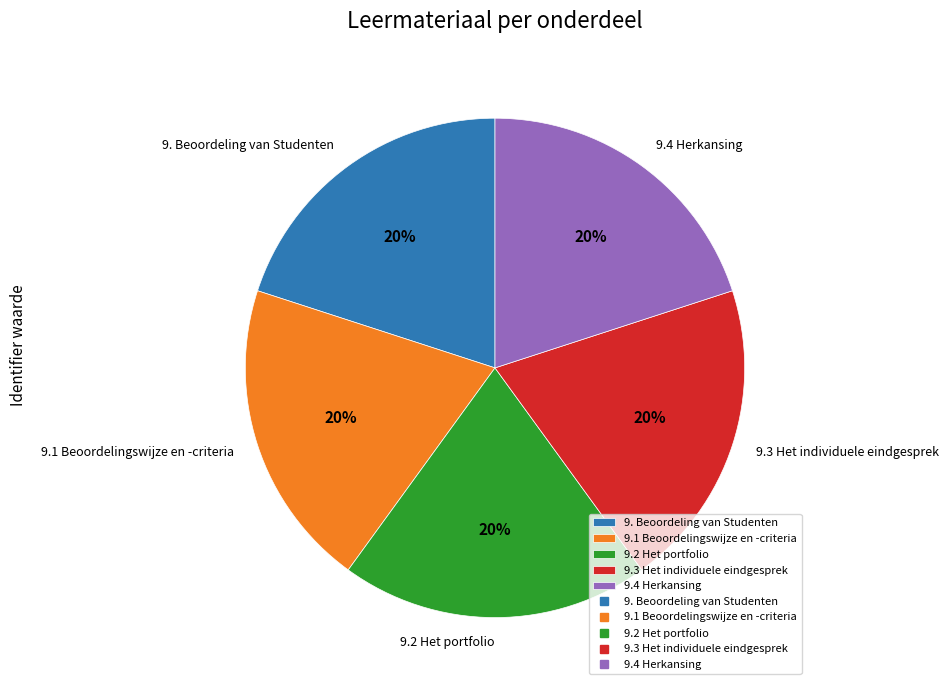

To the nearest percent, what percentage of the pie is 9.3 Het individuele eindgesprek?

20%